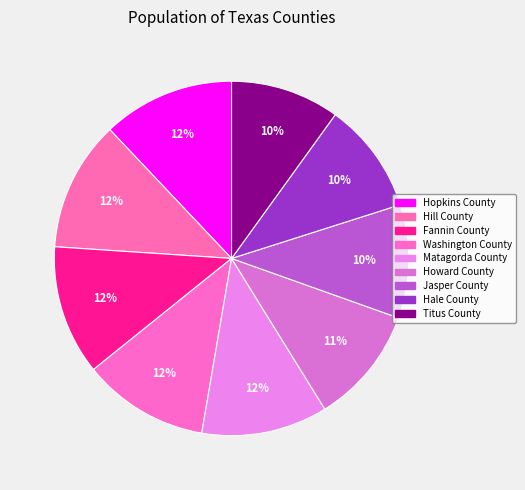

True or false: Fannin County accounts for 26% of the total.

False